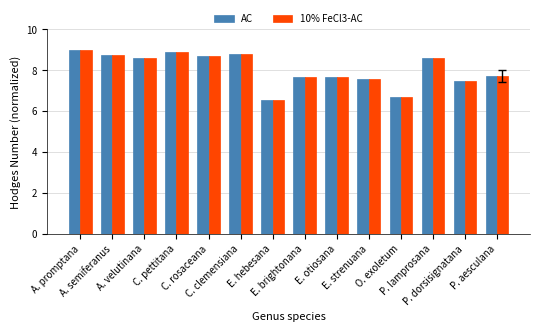

Reading left to right, extract all data points from this chart.

AC: 9.0	8.7	8.6	8.9	8.7	8.8	6.6	7.7	7.7	7.6	6.7	8.6	7.5	7.7
10% FeCl3-AC: 9.0	8.7	8.6	8.9	8.7	8.8	6.6	7.7	7.7	7.6	6.7	8.6	7.5	7.7